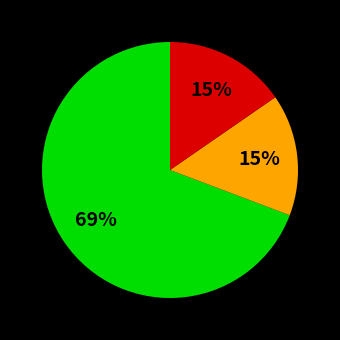

To the nearest percent, what is the average slice percentage?

33%